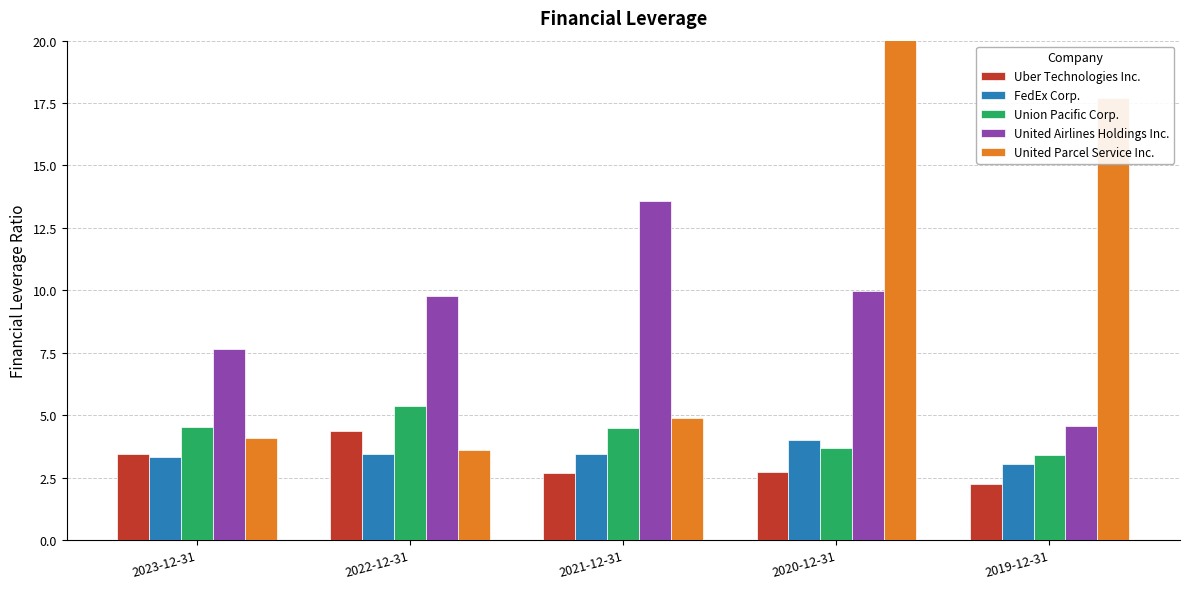

Which series changed the most between 2023-12-31 and 2022-12-31?

United Airlines Holdings Inc.